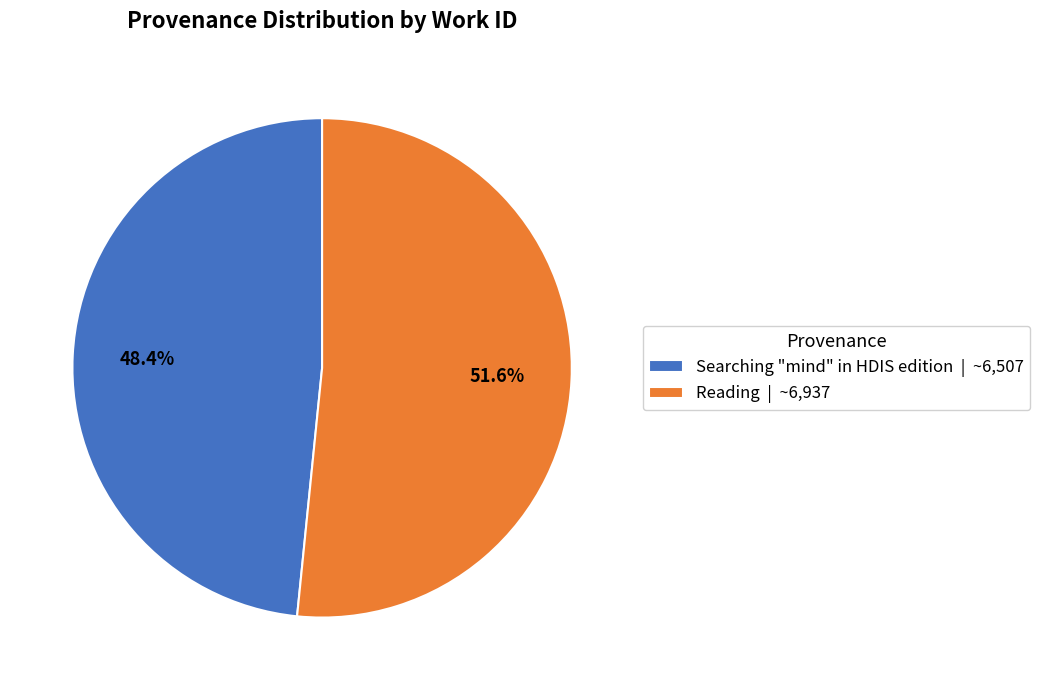

What percentage do Reading and Searching "mind" in HDIS edition together represent?

100.0%